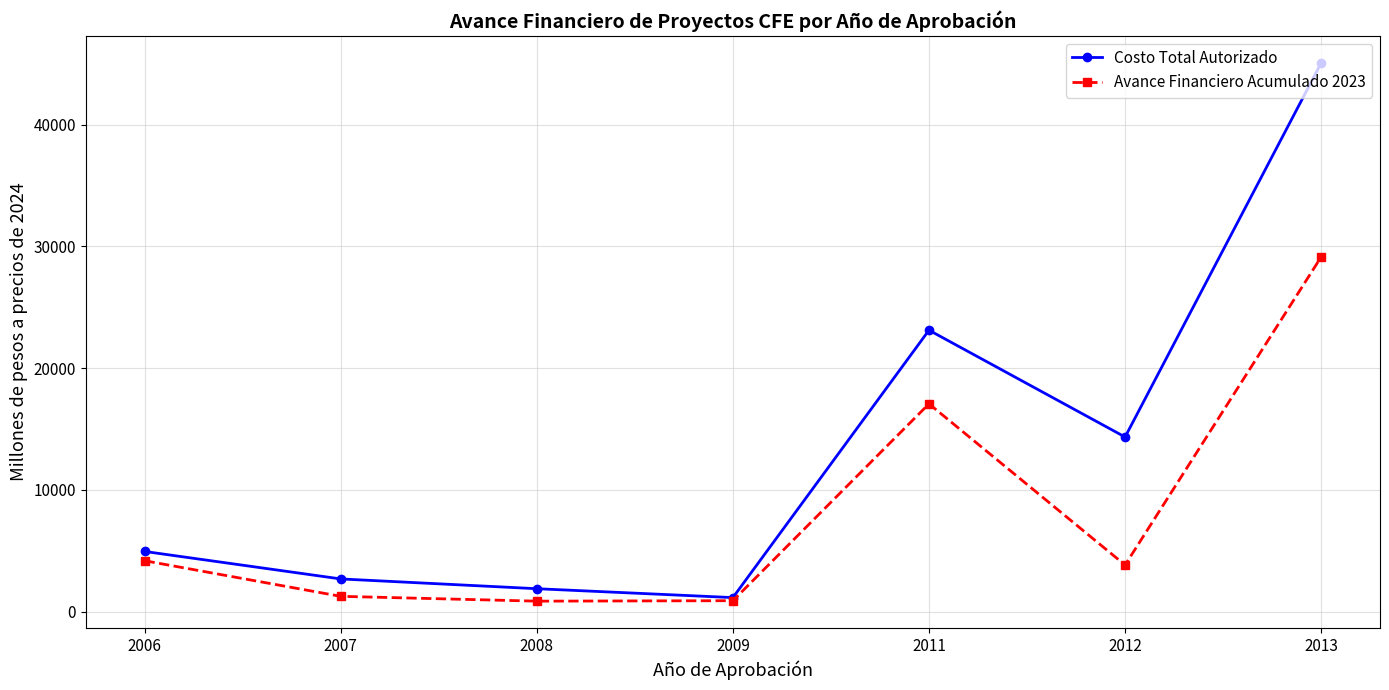

How many values in the Costo Total Autorizado series are below 4952?

3